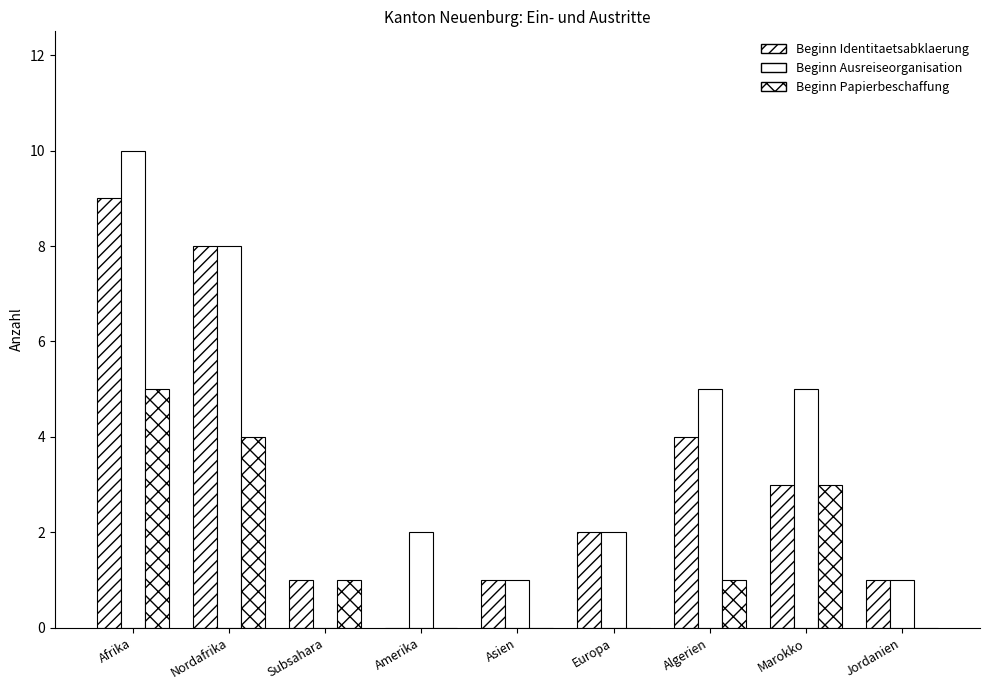

What is the sum of all Beginn Papierbeschaffung values?

14